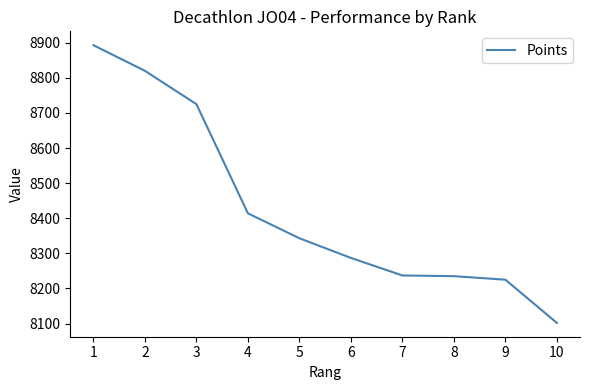

What is the difference between the maximum and minimum values?

791